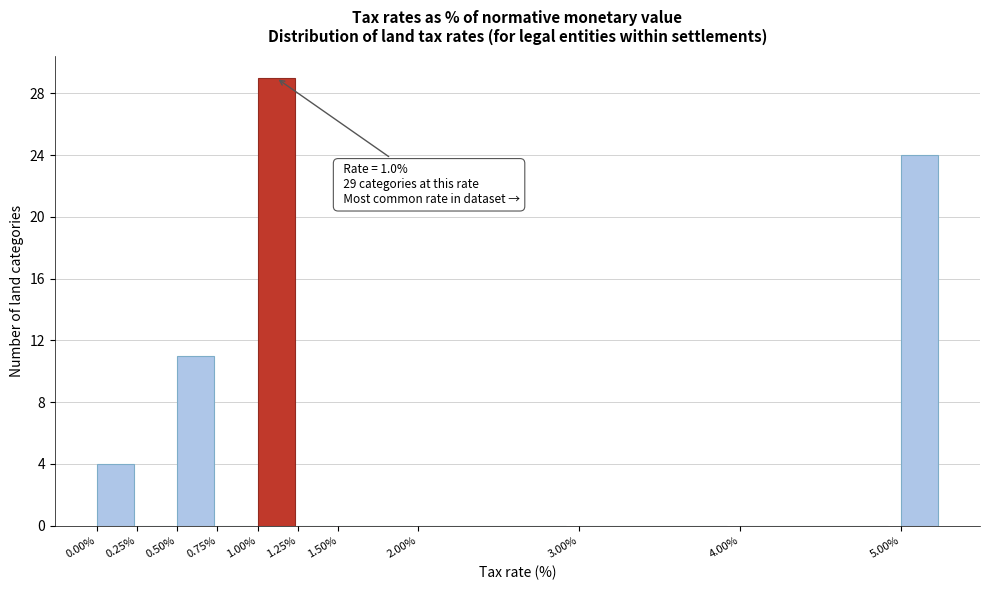

Which range on the x-axis has the tallest bar?

1.00 to 1.25